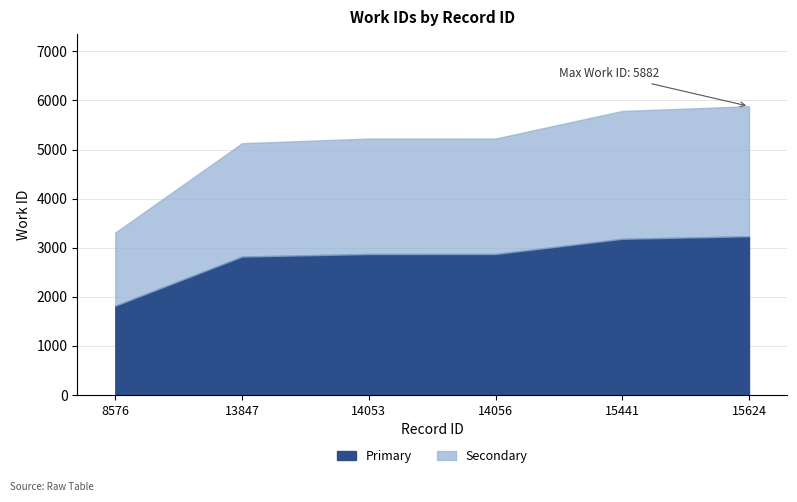

Which category has the highest value across all series?

15624